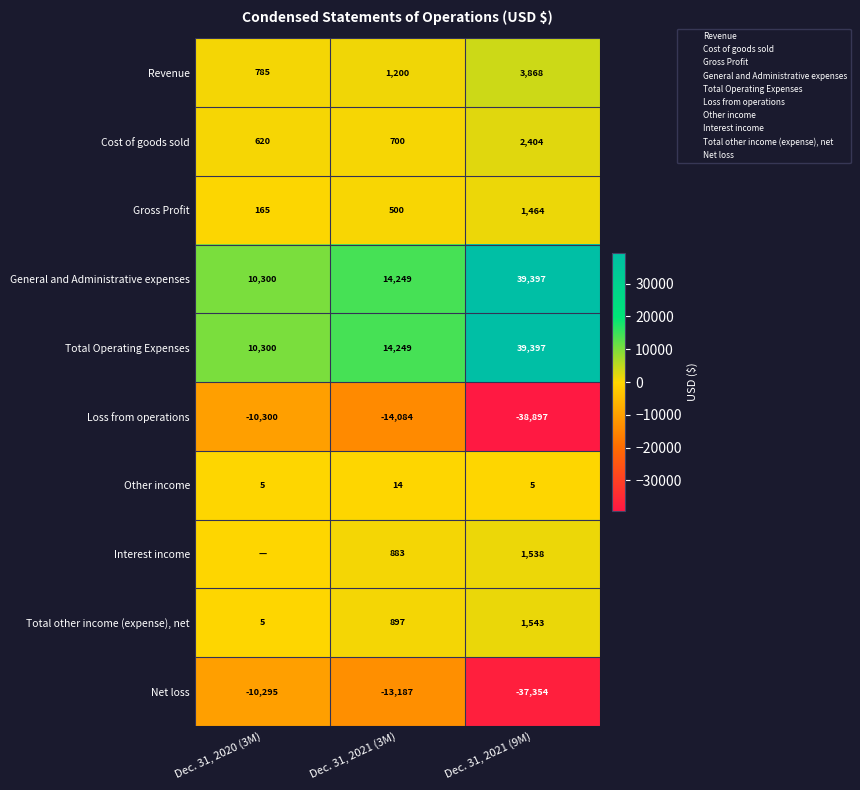

At which label does Cost of goods sold reach its minimum?

Dec. 31, 2020 (3M)